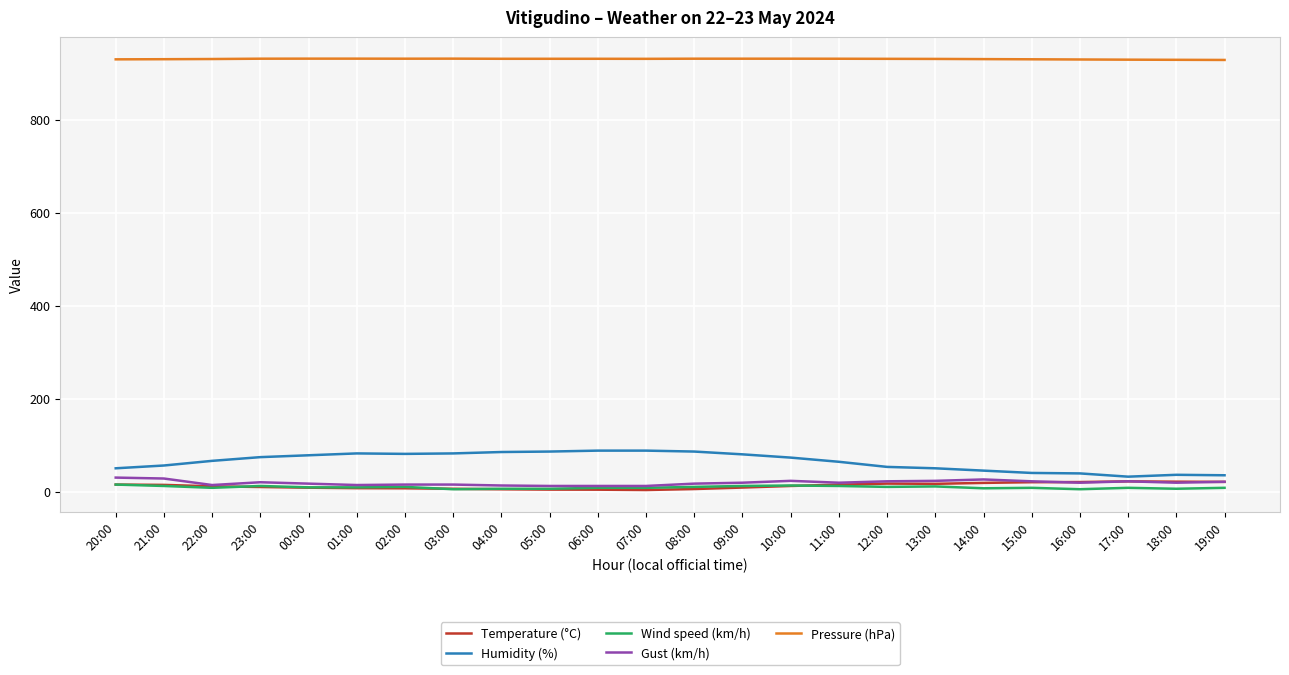

True or false: Wind speed (km/h) and Pressure (hPa) cross at least once.

False